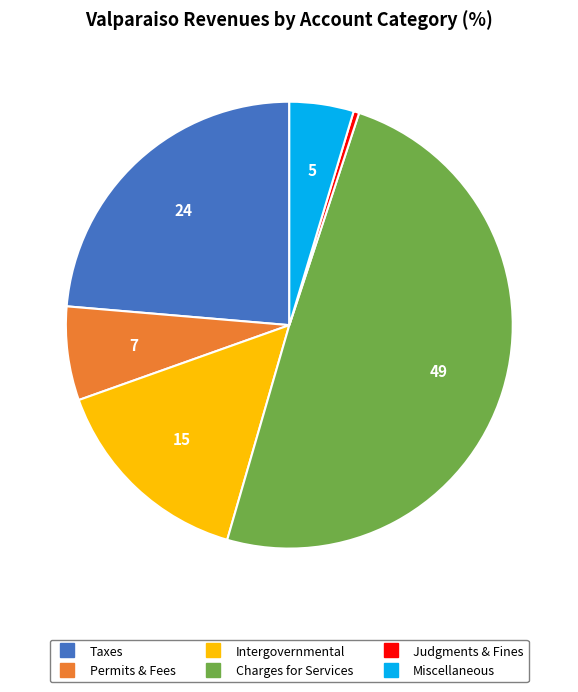

Does any single category account for the majority?

No